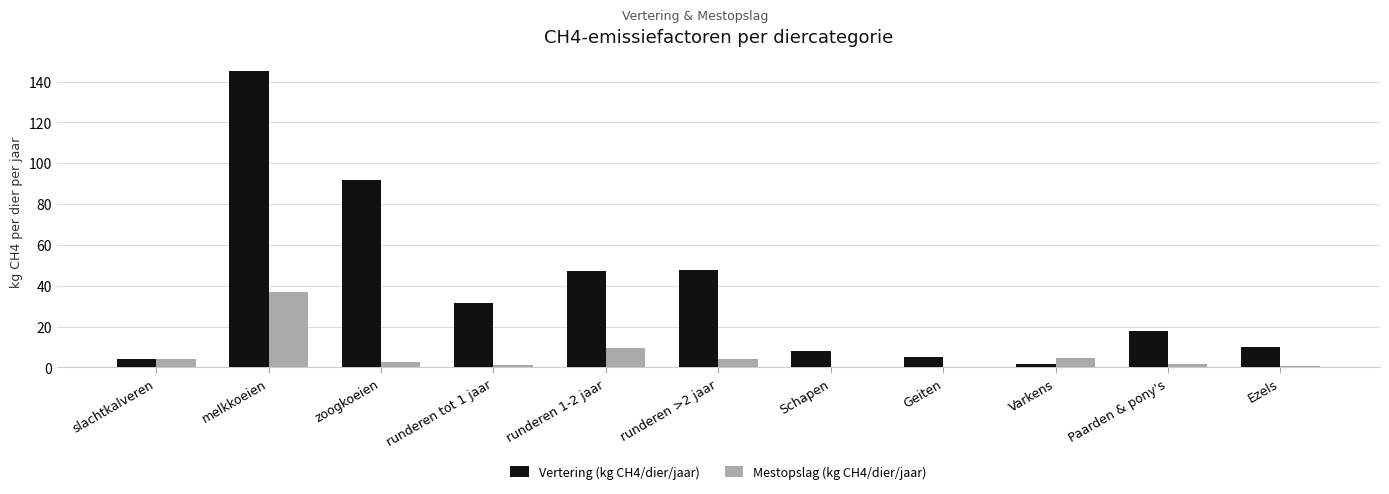

True or false: Vertering (kg CH4/dier/jaar) has a value of 8.0 at Schapen.

True